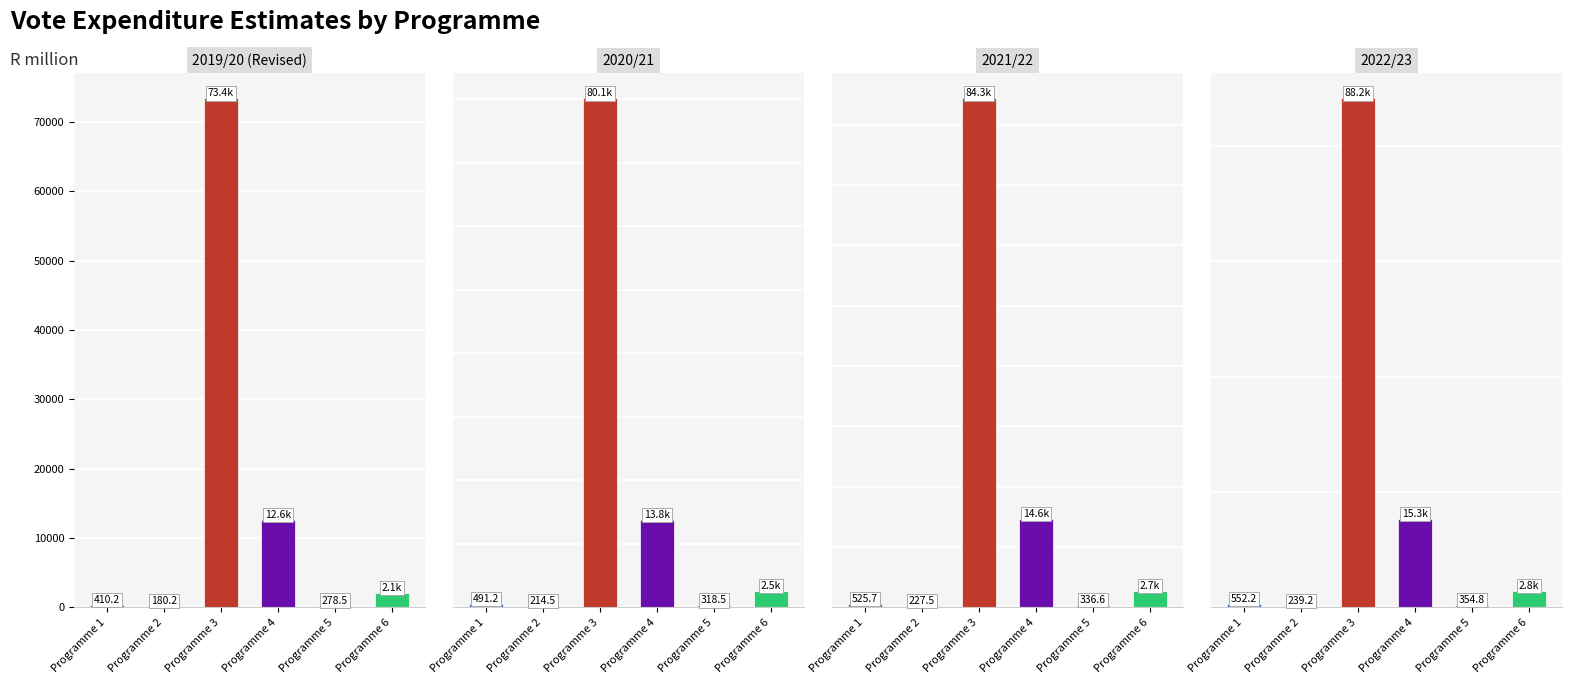

Does the chart contain any negative values?

No